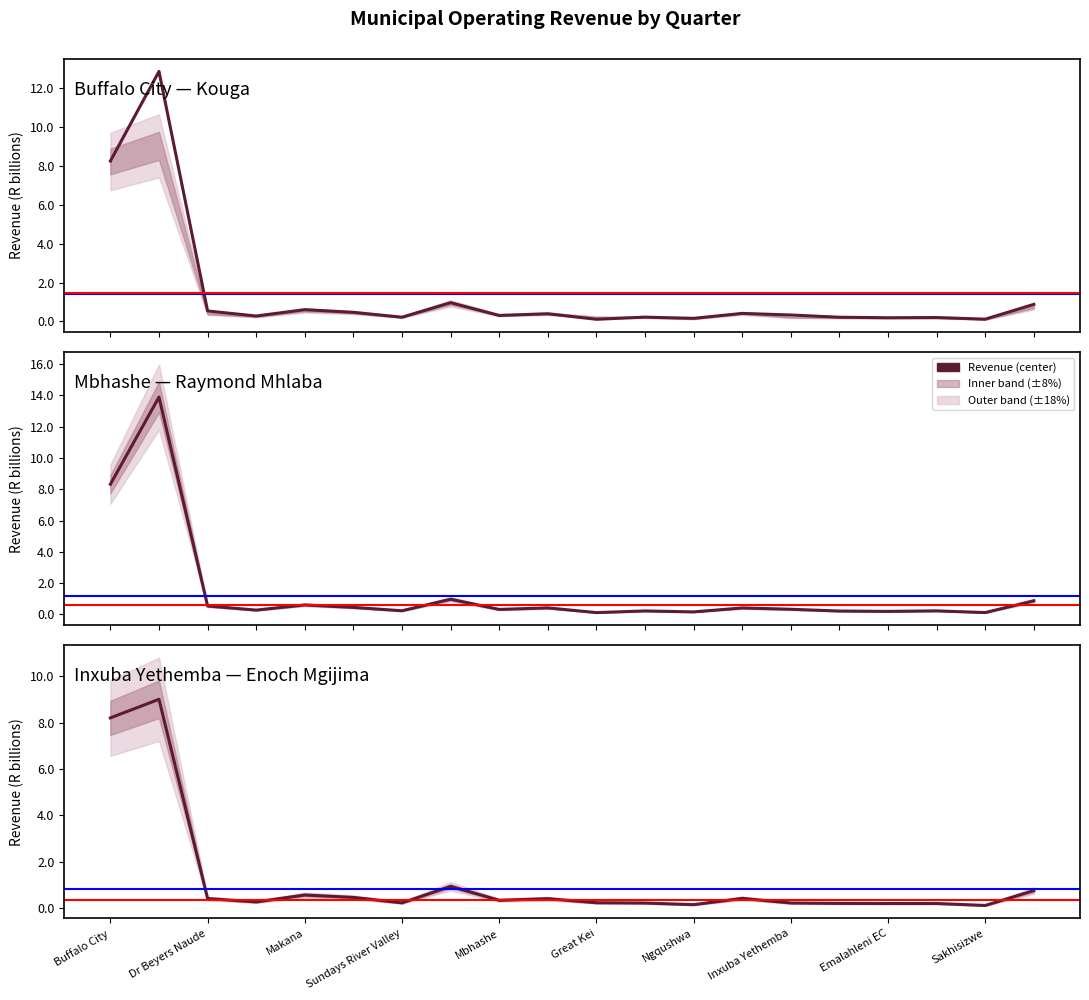

True or false: Buffalo City — Kouga has more than 0 points higher than both neighbors.

True